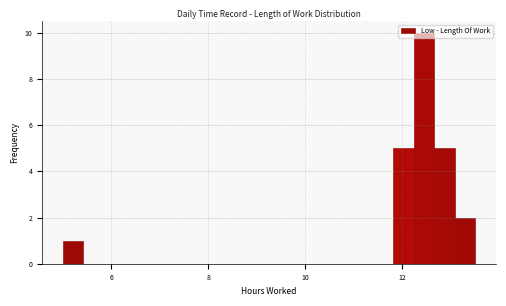

Read against the x-axis, roughly where is the centre of the tallest bar?

12.4